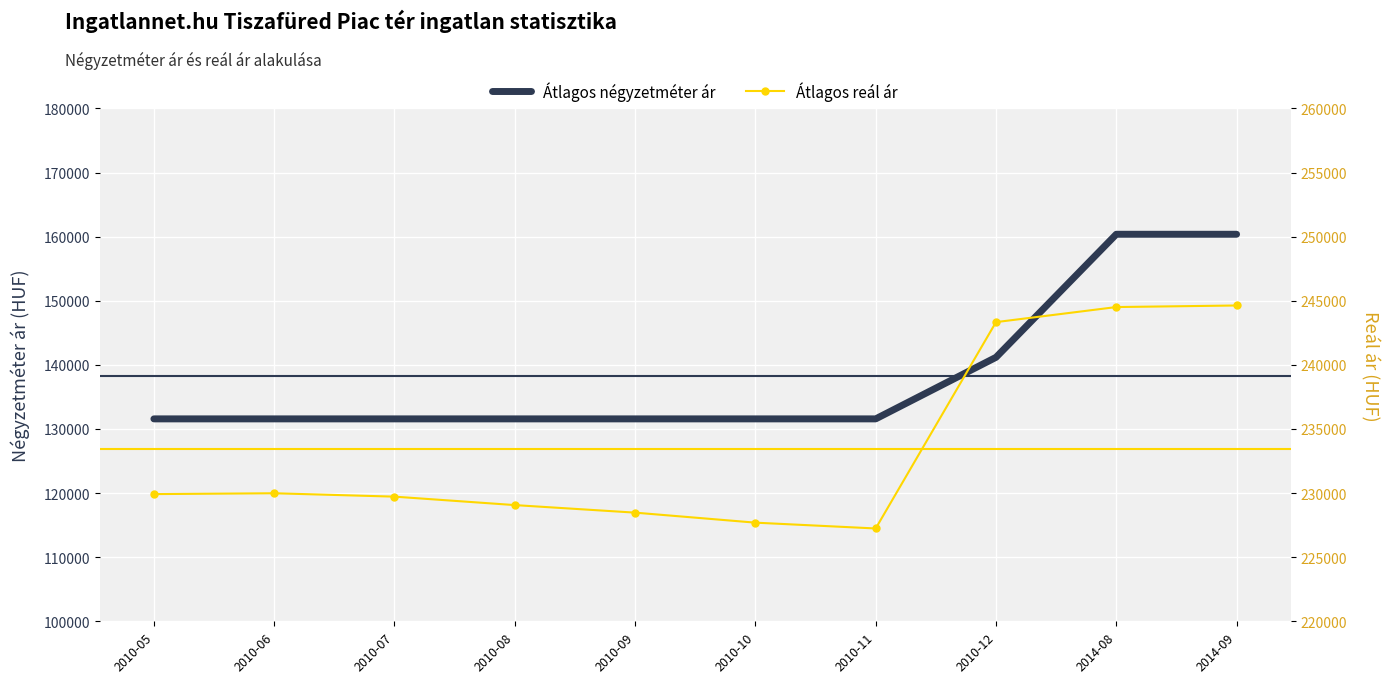

What is the total value across all series at 2010-05?

361499